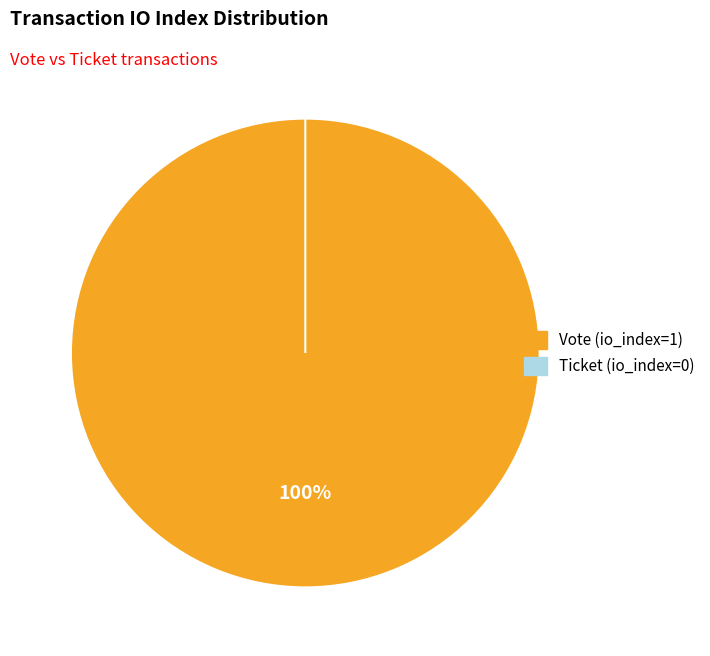

Rank the categories by value from lowest to highest.

Ticket (io_index=0), Vote (io_index=1)